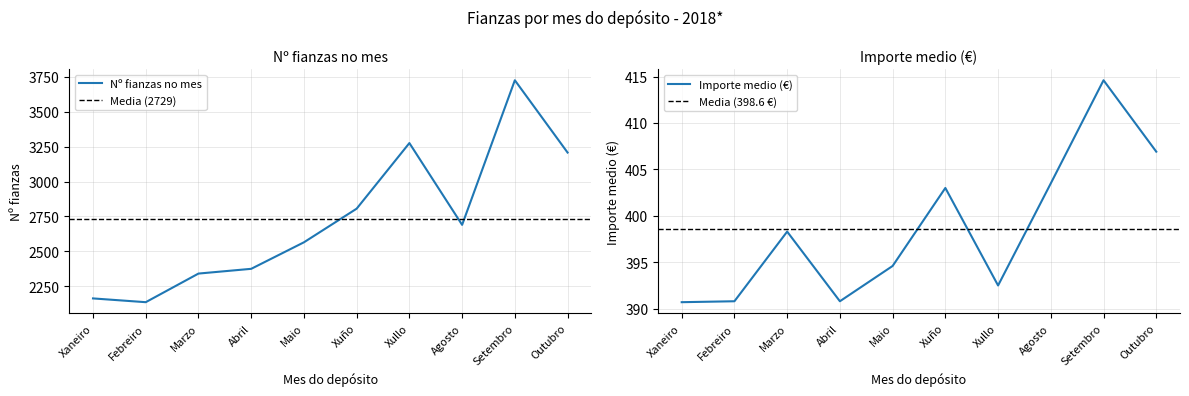

How many categories are shown in the chart?

10